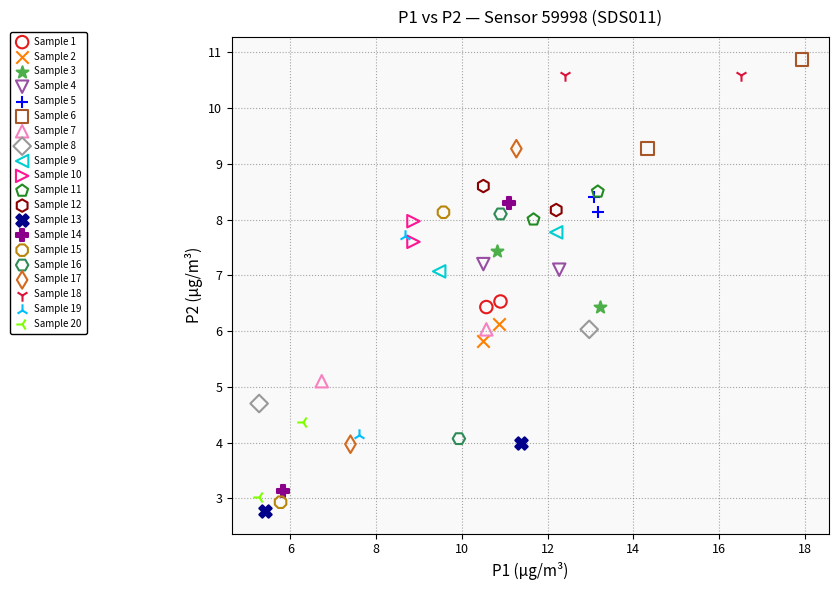

What are all the series names shown in the legend?

Sample 1, Sample 2, Sample 3, Sample 4, Sample 5, Sample 6, Sample 7, Sample 8, Sample 9, Sample 10, Sample 11, Sample 12, Sample 13, Sample 14, Sample 15, Sample 16, Sample 17, Sample 18, Sample 19, Sample 20